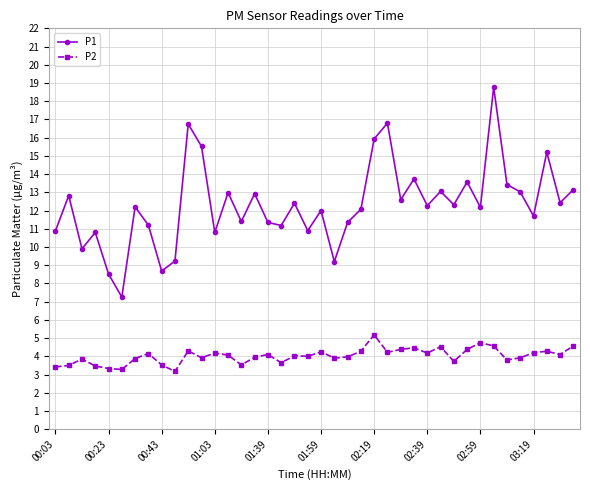

What is the maximum value for P2?

5.2